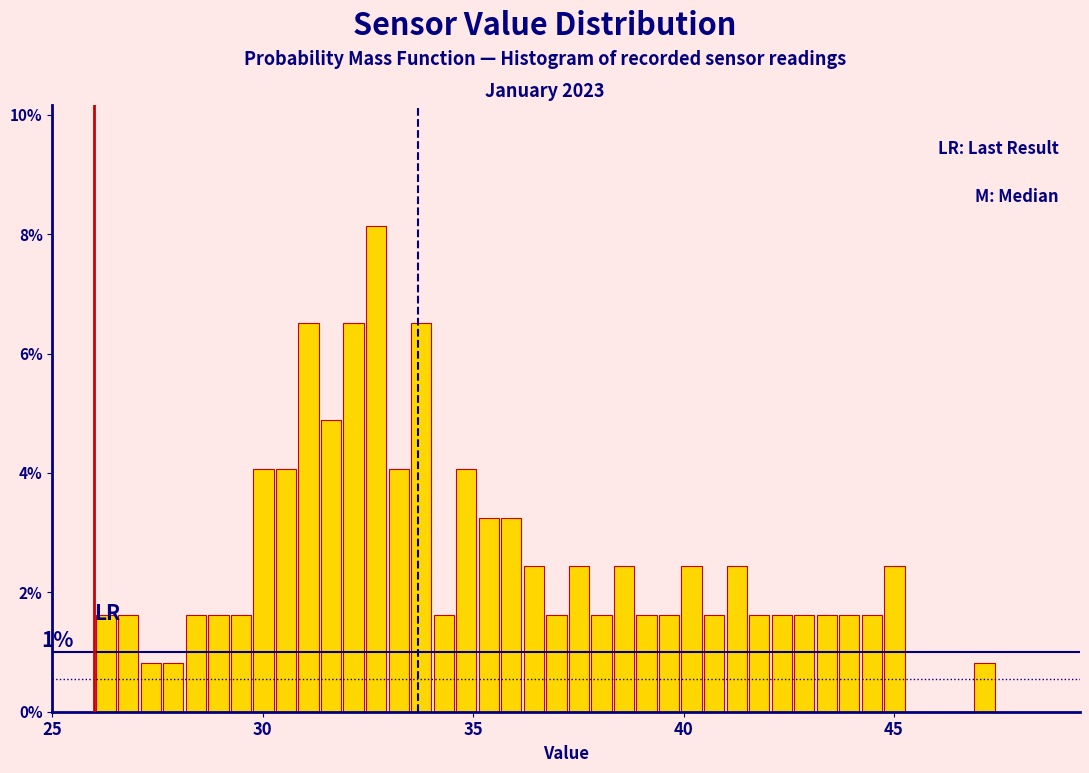

Read against the x-axis, roughly where is the centre of the tallest bar?

32.5